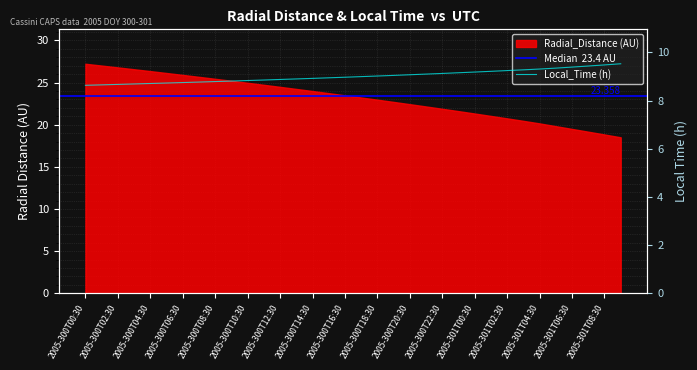

True or false: there are more than 2 points higher than both neighbors.

False